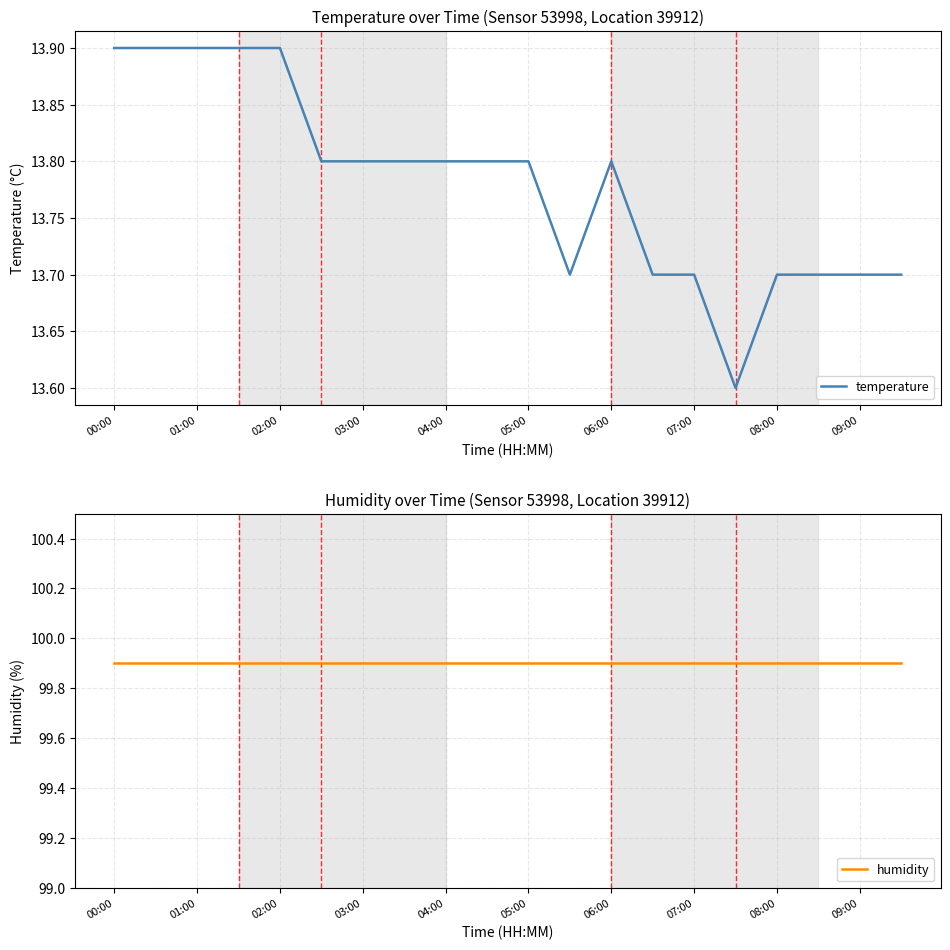

What is the greatest value displayed?

99.9